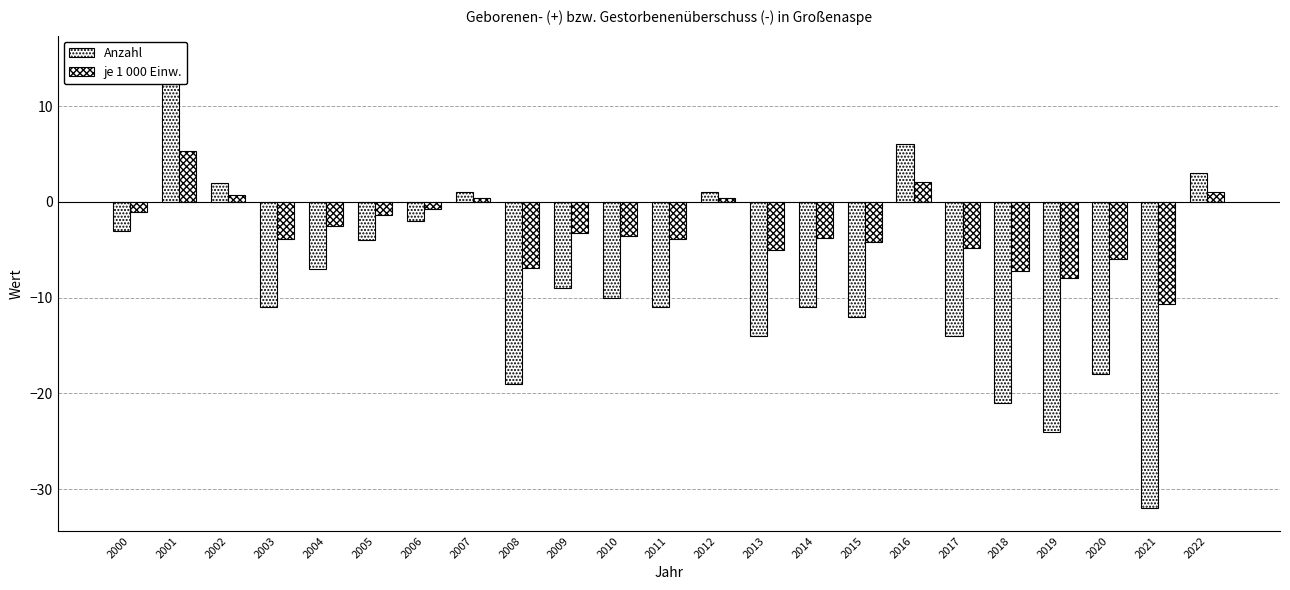

Reading left to right, what are all the values shown in this chart?

Anzahl: 2000=-3.0	2001=15.0	2002=2.0	2003=-11.0	2004=-7.0	2005=-4.0	2006=-2.0	2007=1.0	2008=-19.0	2009=-9.0	2010=-10.0	2011=-11.0	2012=1.0	2013=-14.0	2014=-11.0	2015=-12.0	2016=6.0	2017=-14.0	2018=-21.0	2019=-24.0	2020=-18.0	2021=-32.0	2022=3.0
je 1 000 Einw.: 2000=-1.1	2001=5.3	2002=0.7	2003=-3.9	2004=-2.5	2005=-1.4	2006=-0.7	2007=0.4	2008=-6.9	2009=-3.3	2010=-3.6	2011=-3.9	2012=0.4	2013=-5.0	2014=-3.8	2015=-4.2	2016=2.1	2017=-4.8	2018=-7.2	2019=-8.0	2020=-6.0	2021=-10.7	2022=1.0